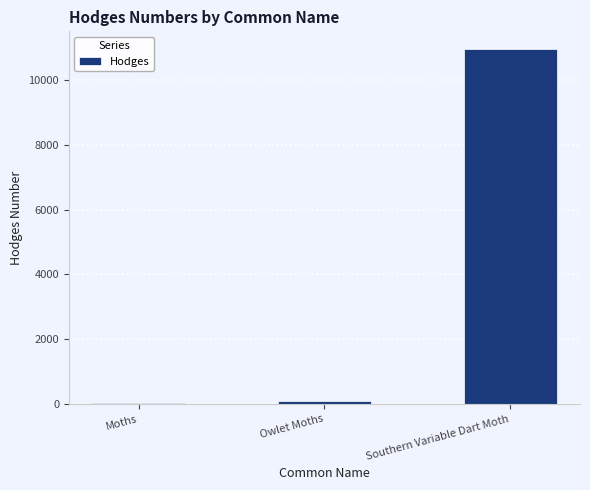

The chart shows a value of 10967.0 at Southern Variable Dart Moth. True or false?

True